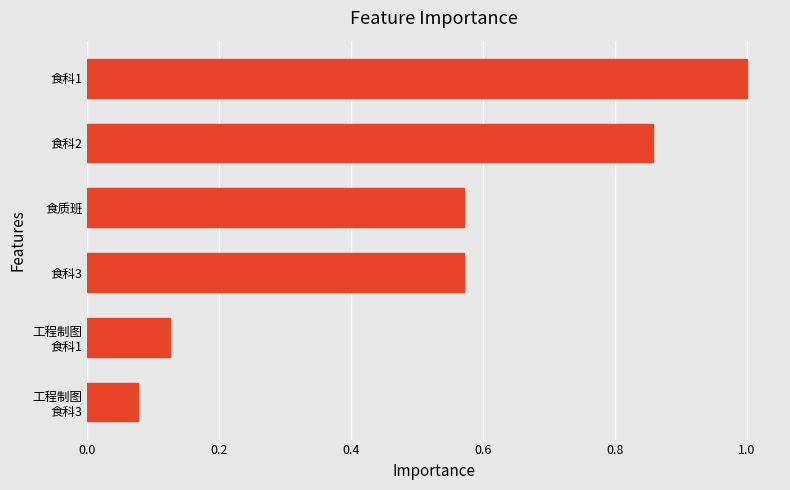

The value at 食科2 is 1.2. True or false?

False